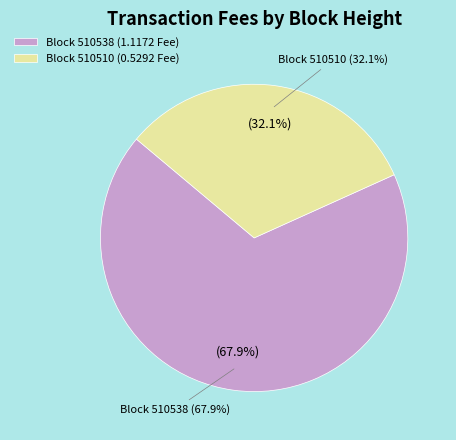

Do 510538 and 510510 together represent more than half of the pie?

Yes